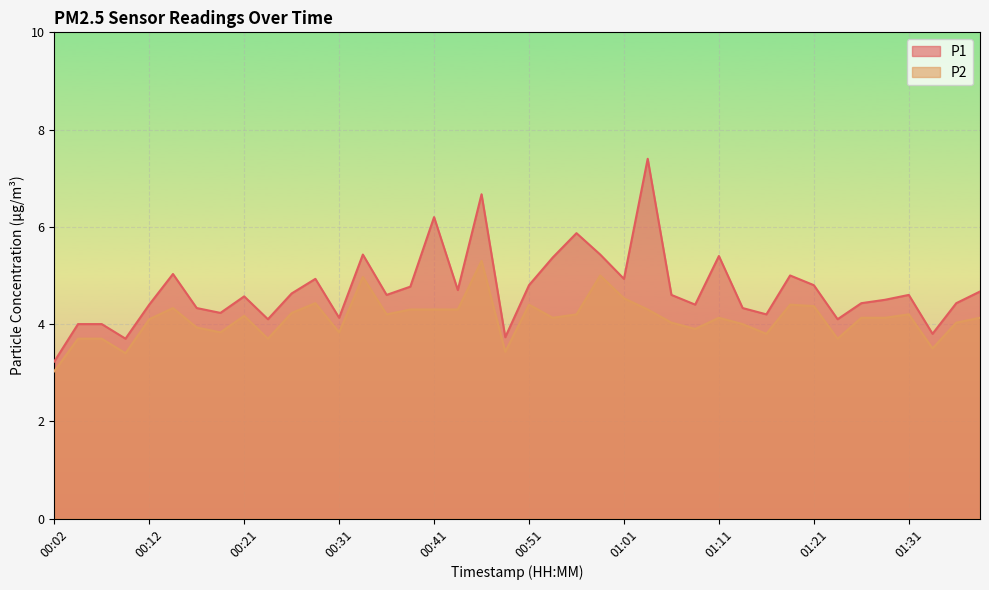

Rank the series by their average value, from lowest to highest.

P2, P1